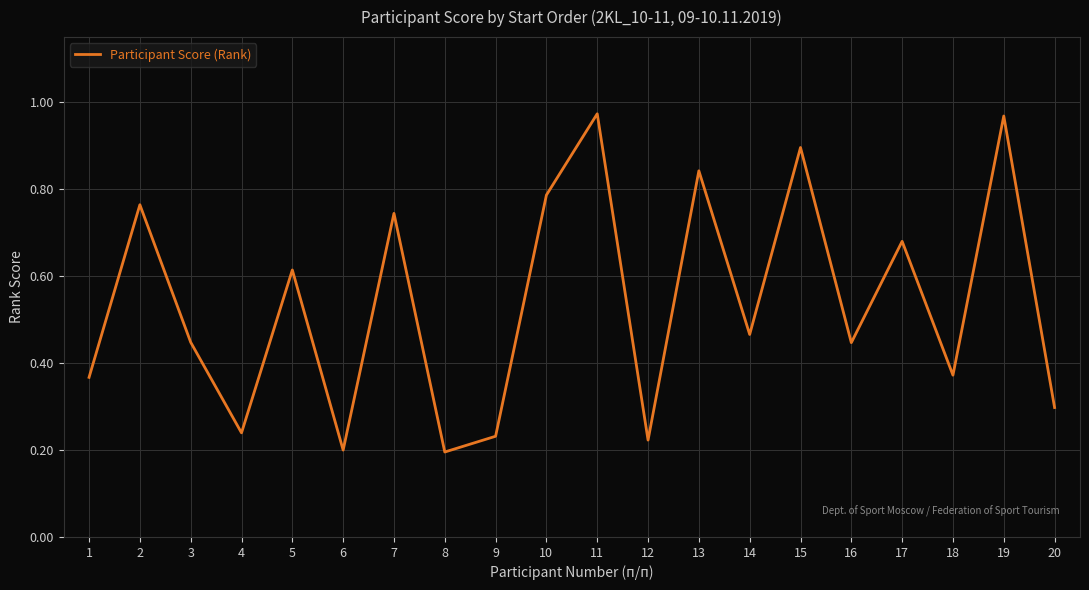

True or false: the data shows 0.9 at 15.

True